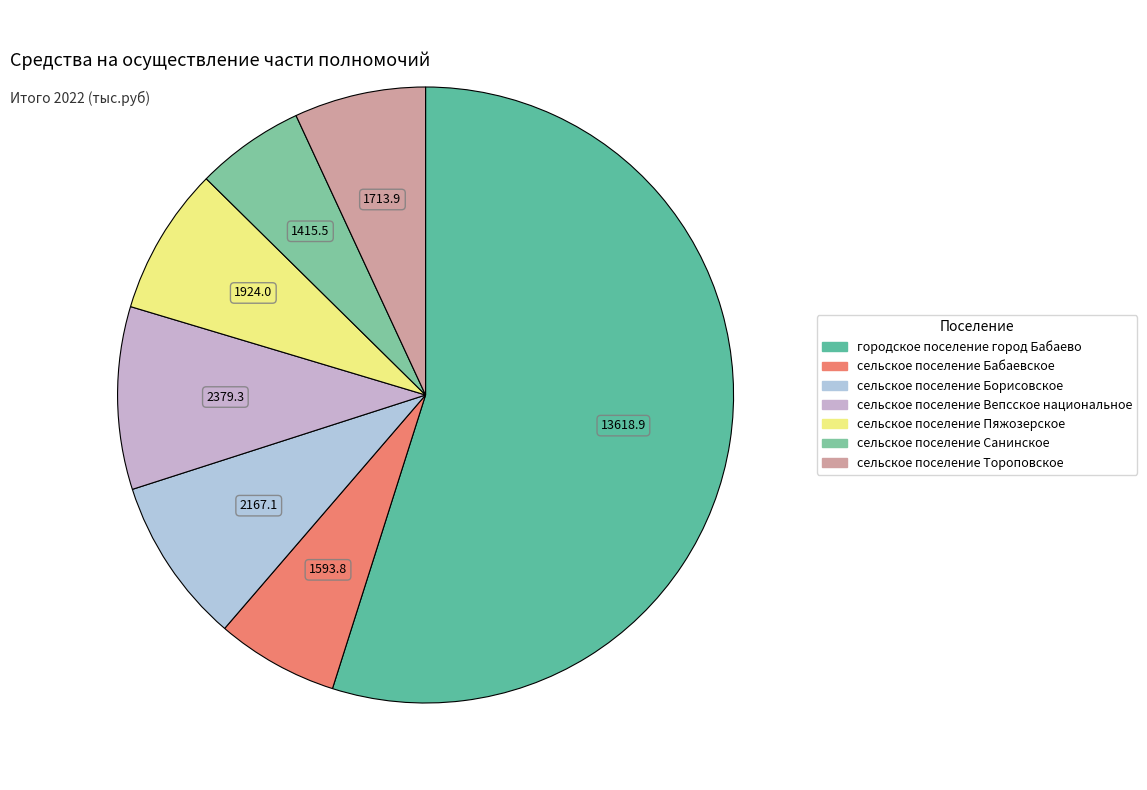

What percentage do сельское поселение Санинское and сельское поселение Бабаевское together represent?

12.1%